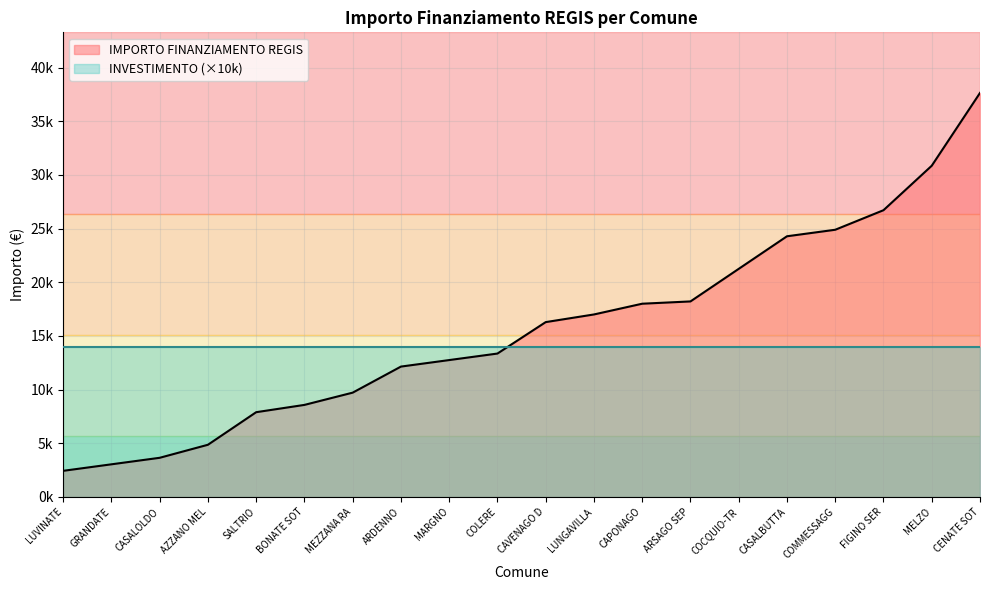

Is the value of INVESTIMENTO at CAPONAGO greater than the value of IMPORTO FINANZIAMENTO REGIS at MARGNO?

No